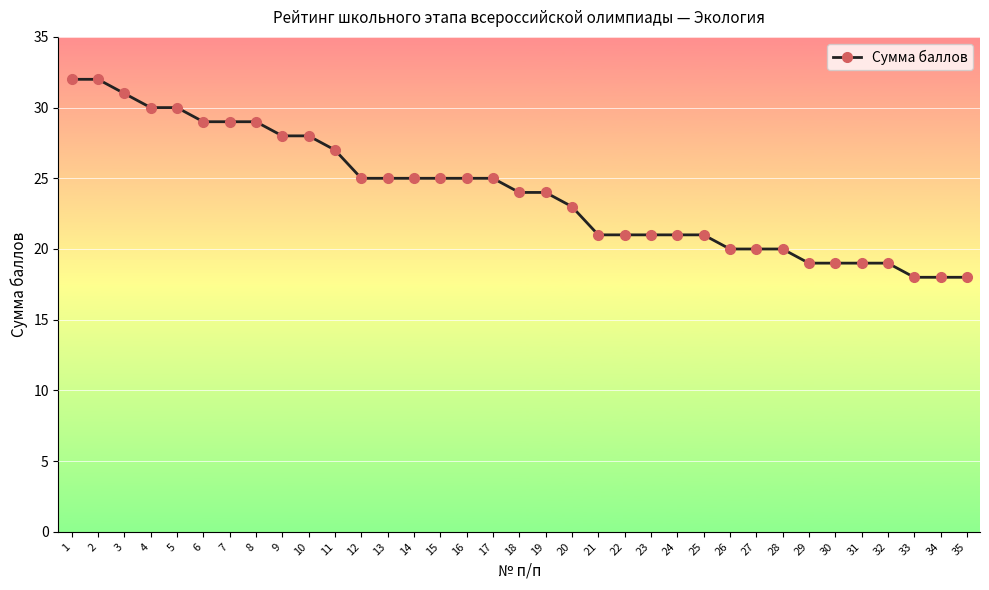

What is the maximum value shown in the chart?

32